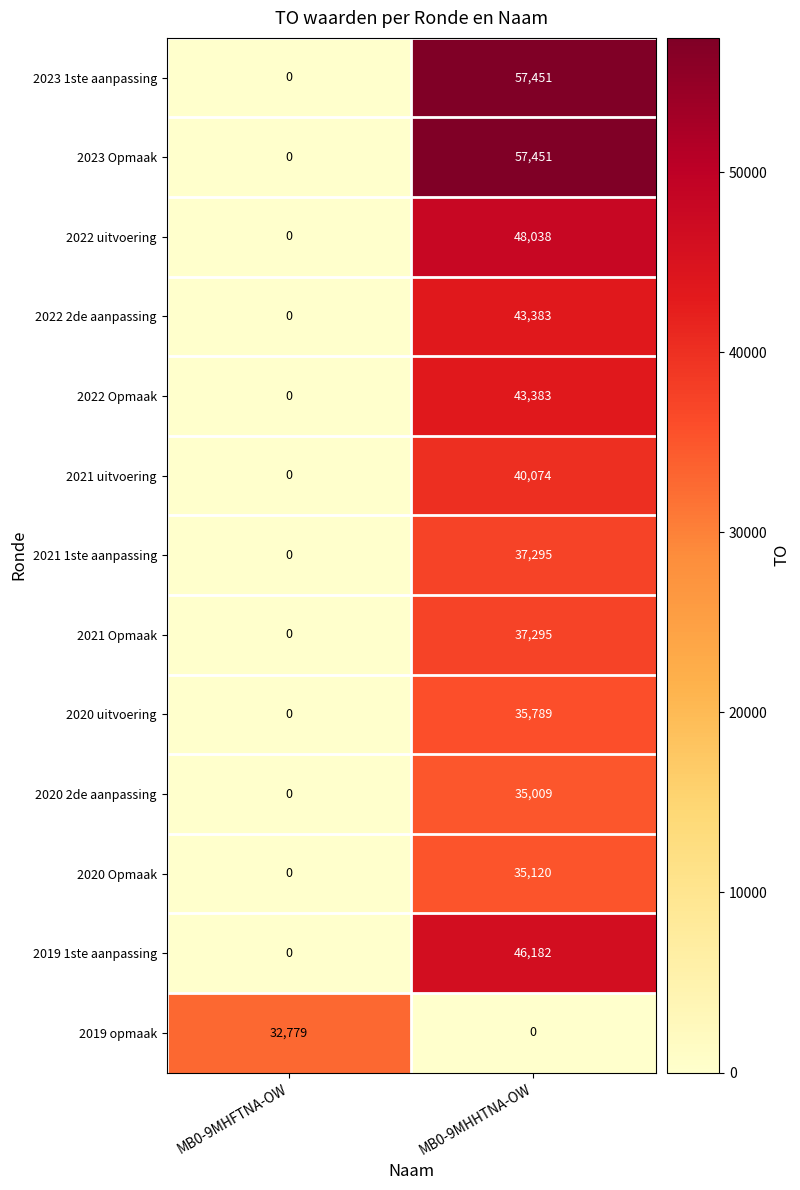

How many distinct data groups are displayed?

13